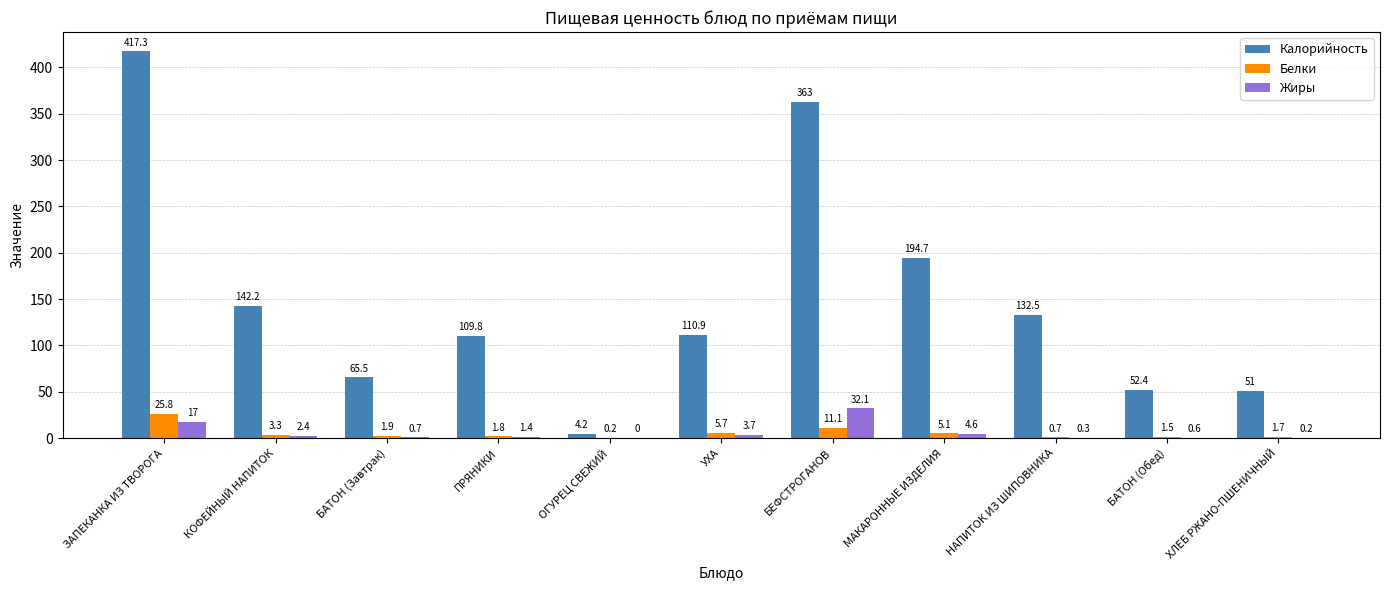

What is the sum of all Белки values?

58.8